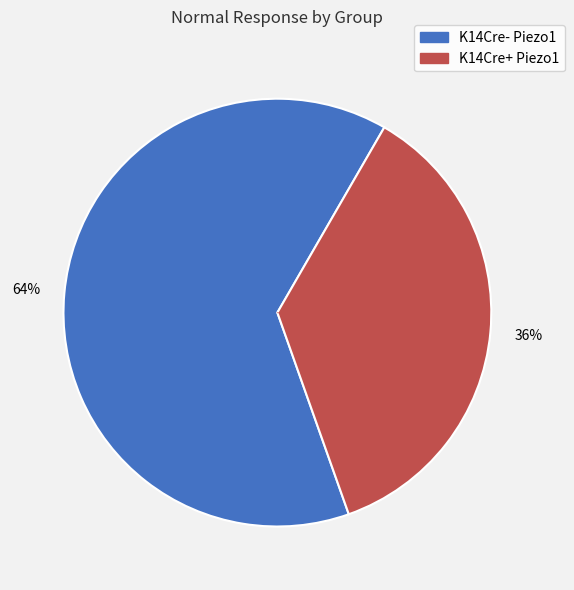

Which category has the biggest portion of the pie?

K14Cre- Piezo1